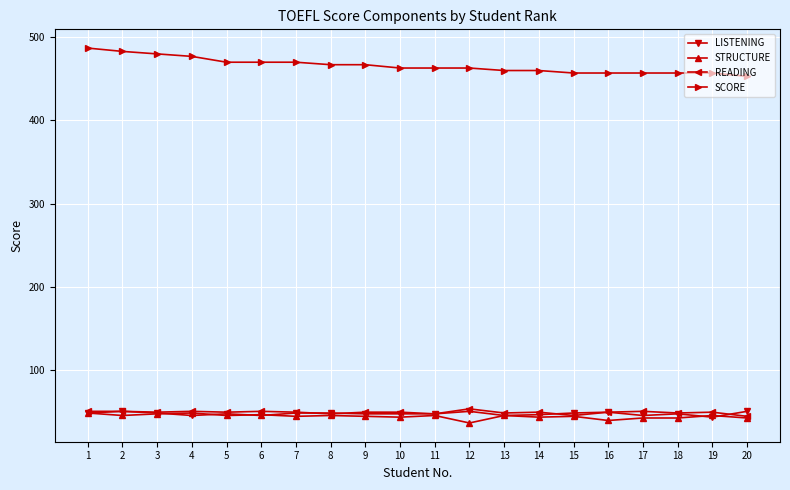

Which series has the largest total across all categories?

SCORE